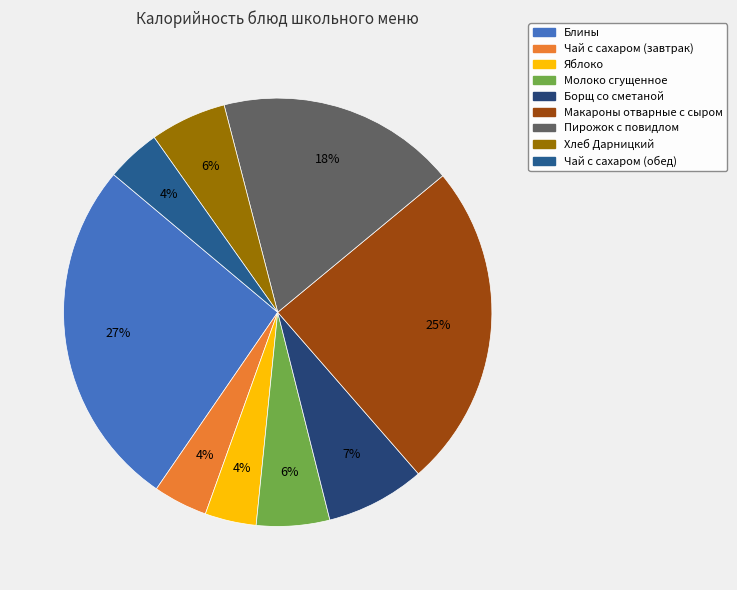

How many segments does this pie chart have?

9